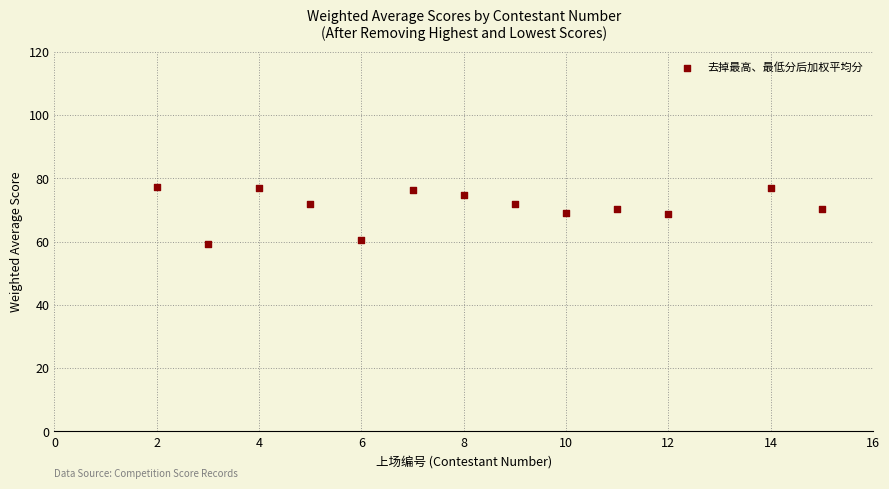

What is the range of Y values (max minus min)?

18.1